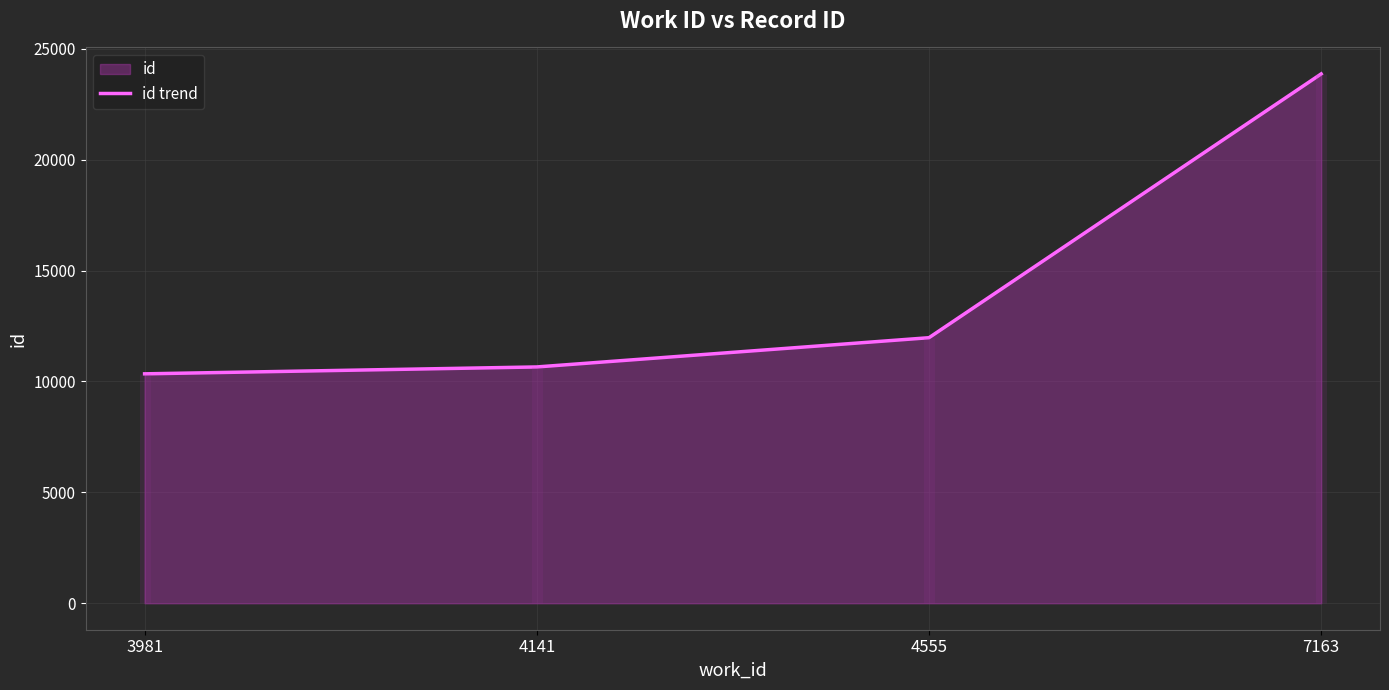

Reading left to right, list all the values displayed in this chart.

3981=10342	4141=10653	4555=11971	7163=23863